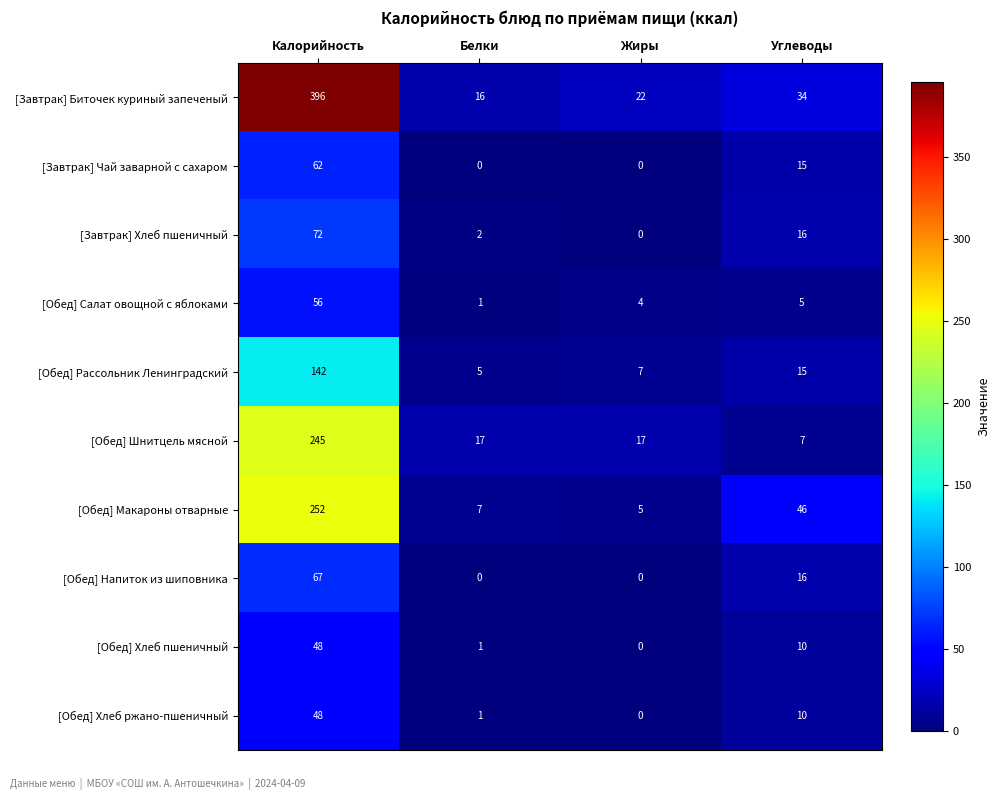

Is it true that [Обед] Шнитцель мясной equals 245 at Калорийность?

True